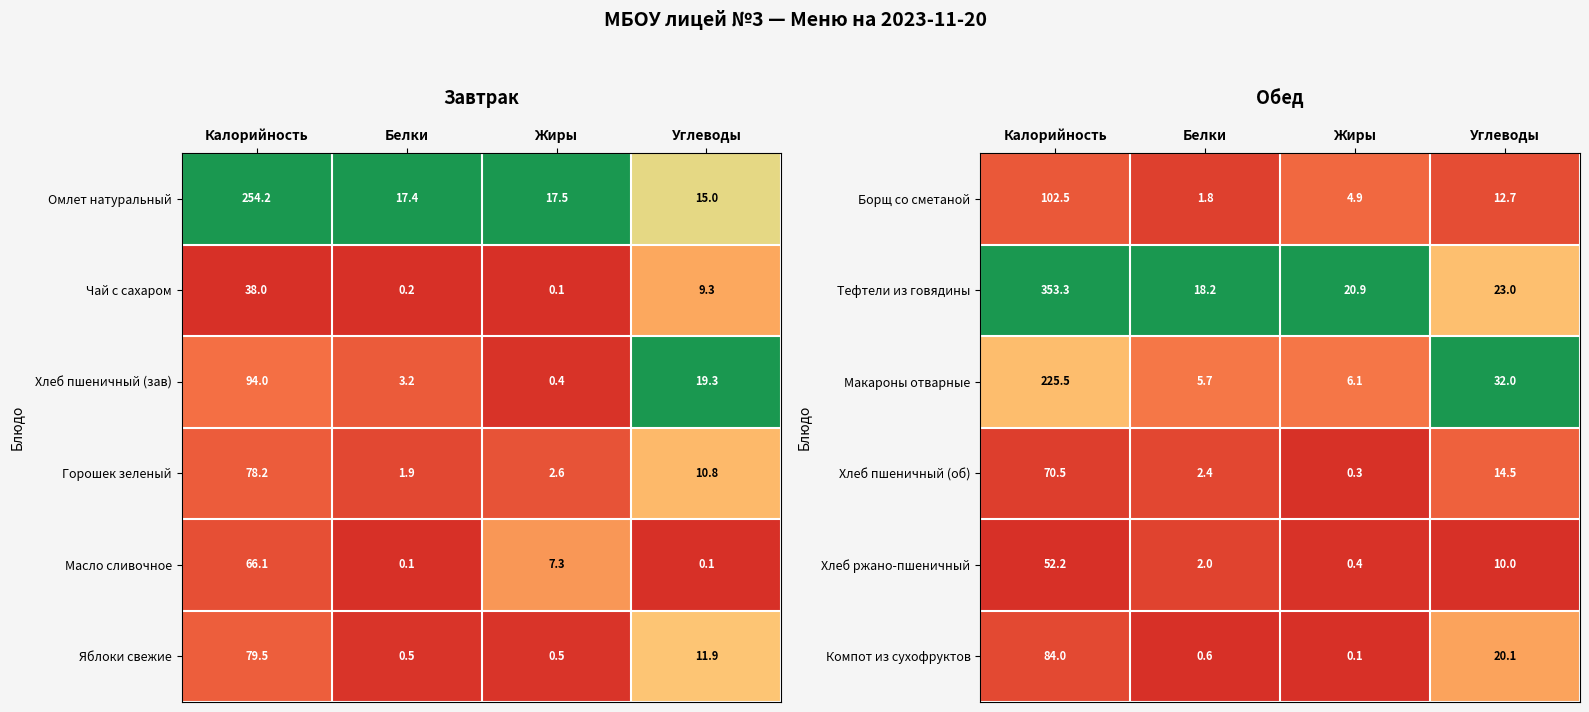

The Борщ со сметаной series shows 12.7 at Углеводы. True or false?

True